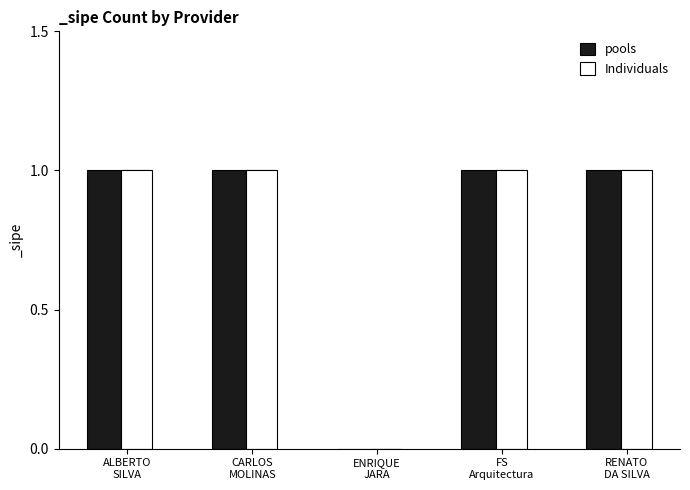

What is the sum of all Individuals values?

4